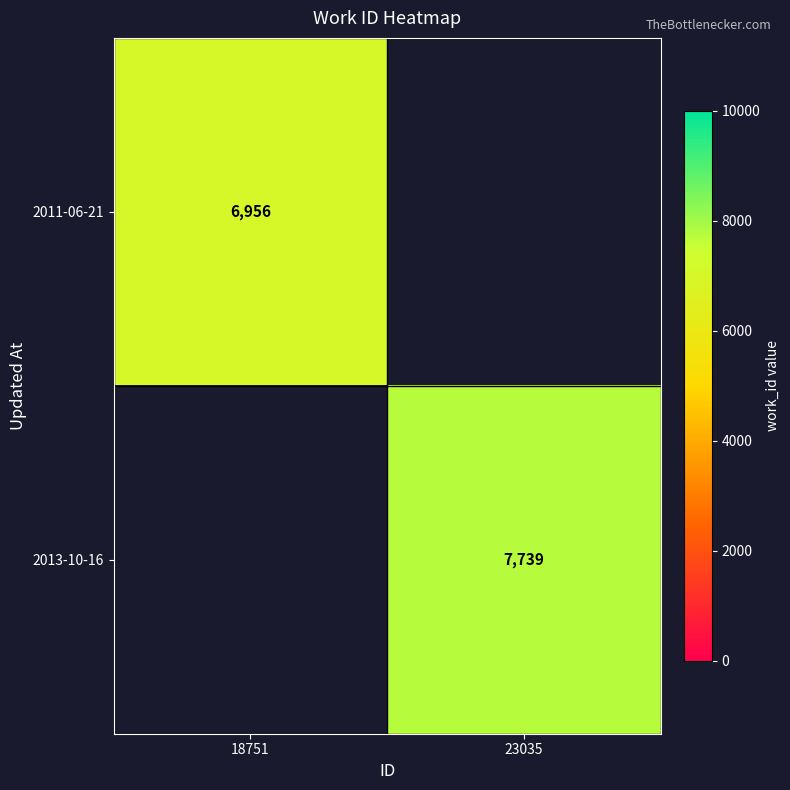

Is the value of 2013-10-16 at 23035 greater than the value of 2011-06-21 at 18751?

Yes